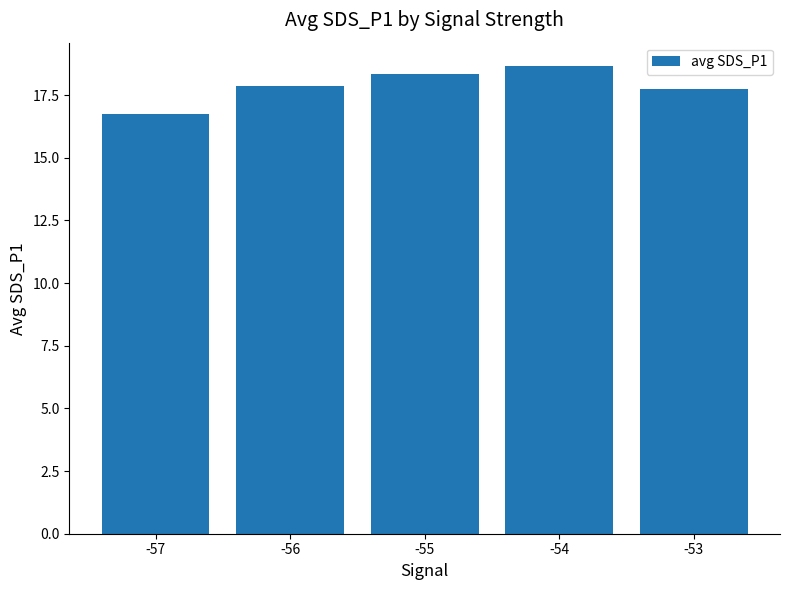

What is the sum of the values at -57 and -53?

34.5